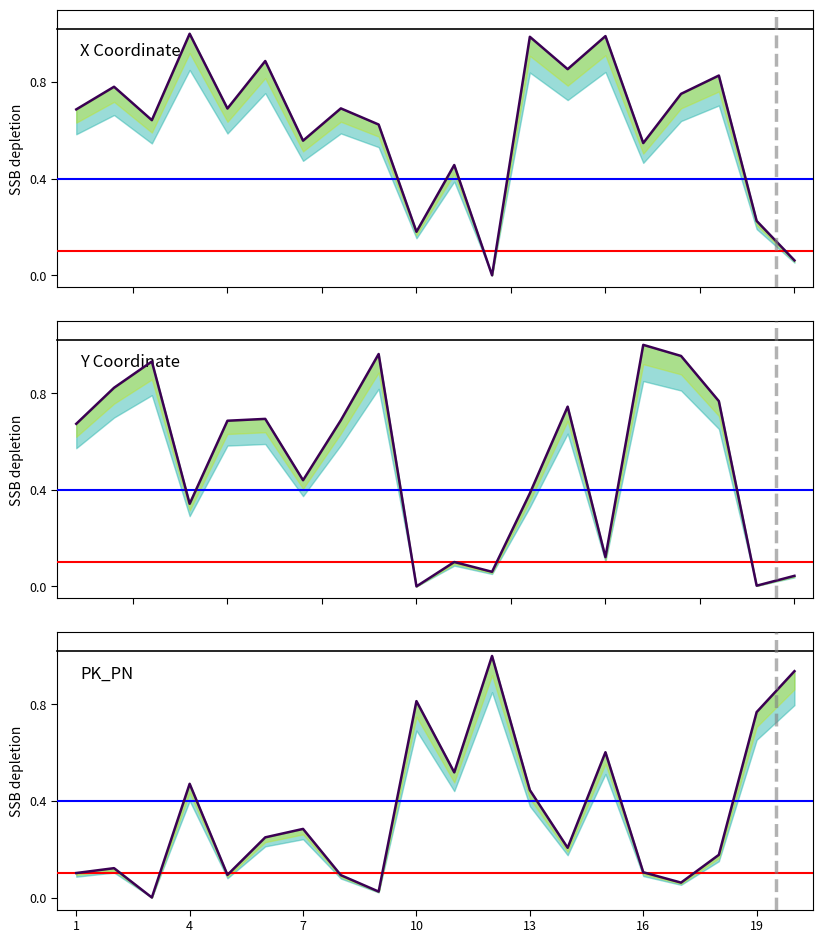

True or false: X Coordinate has a value of 0.2 at 7.

False